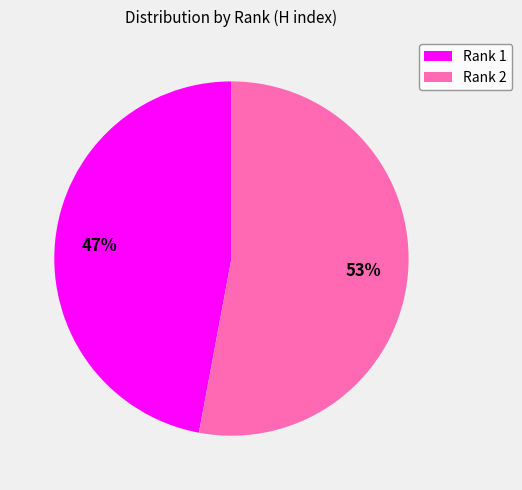

What is the smallest slice in the pie chart?

Rank 1